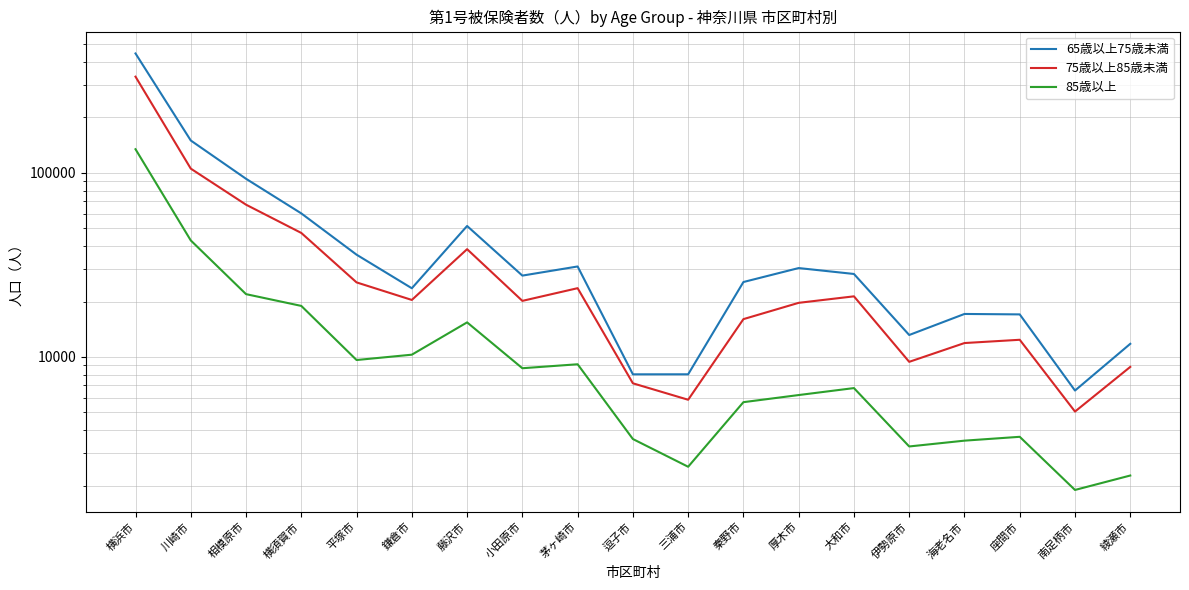

How many data points in 85歳以上 are less than 6777?

9